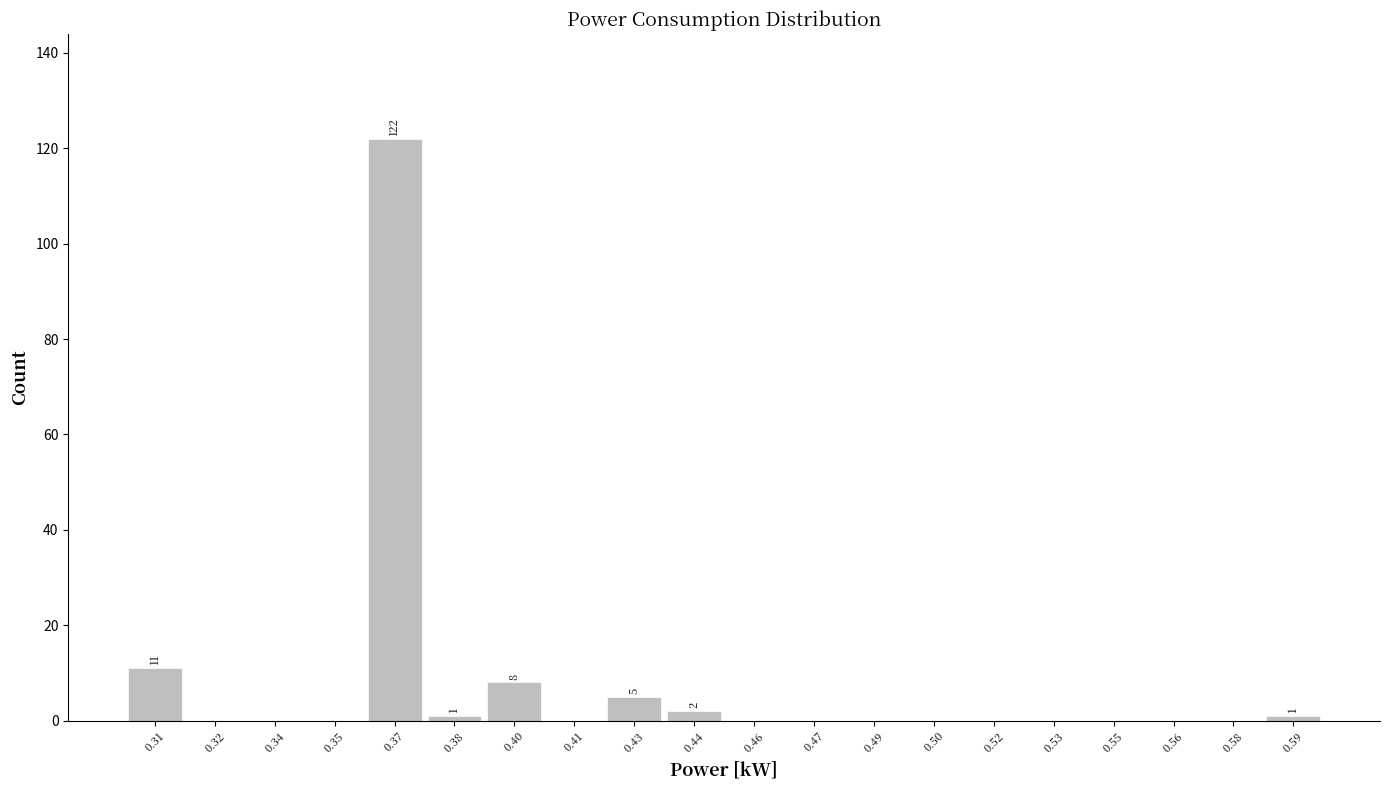

Which range on the x-axis has the tallest bar?

0.360 to 0.375